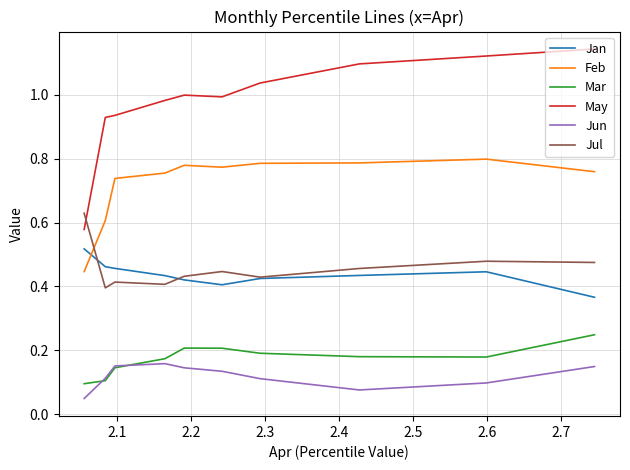

True or false: Feb and Jul intersect in this chart.

True